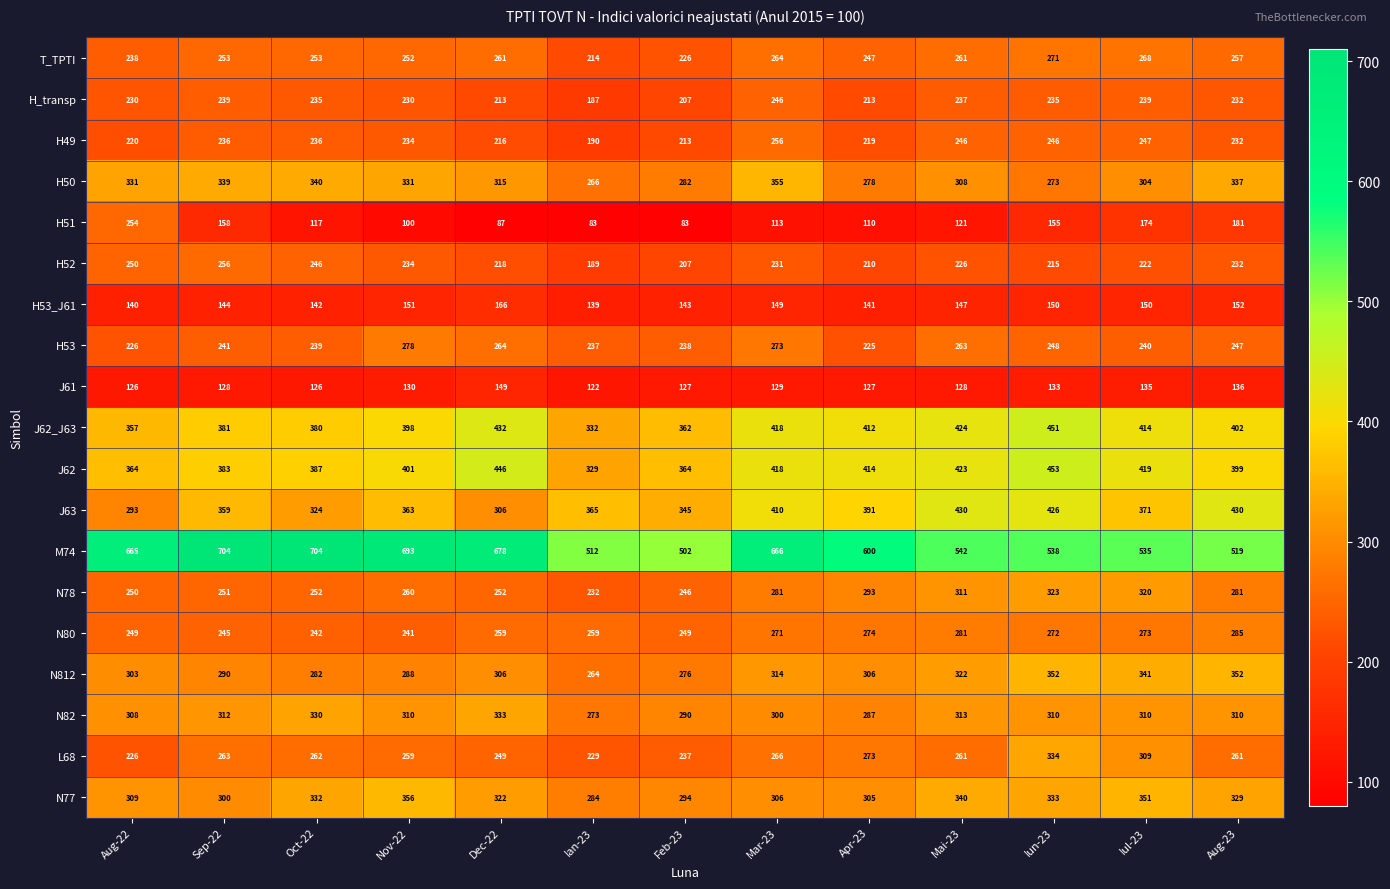

What is the maximum value for H_transp?

246